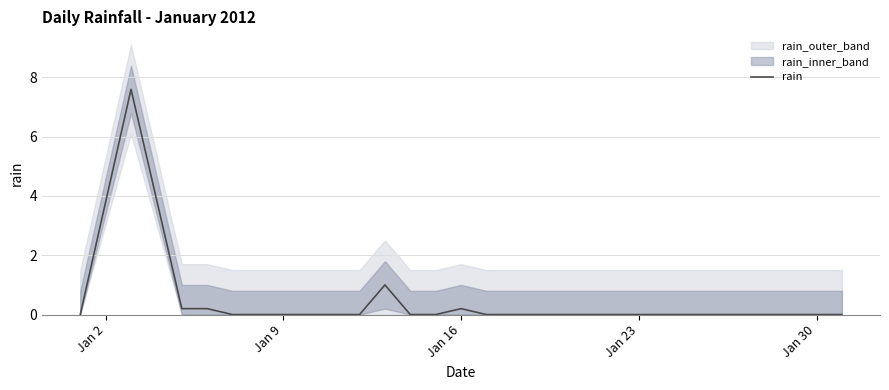

Reading left to right, what are all the values shown in this chart?

0.0	7.6	0.2	0.2	0.0	0.0	0.0	0.0	0.0	0.0	1.0	0.0	0.0	0.2	0.0	0.0	0.0	0.0	0.0	0.0	0.0	0.0	0.0	0.0	0.0	0.0	0.0	0.0	0.0